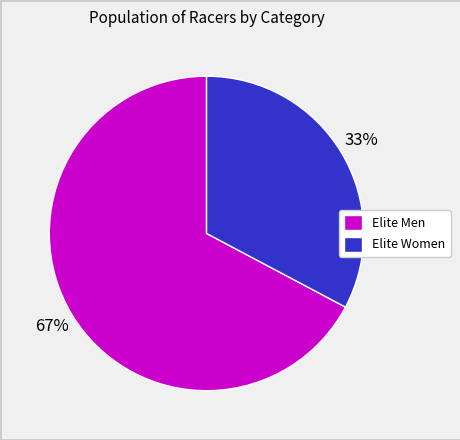

To the nearest percent, what is the difference between the Elite Men and Elite Women slice percentages?

34%